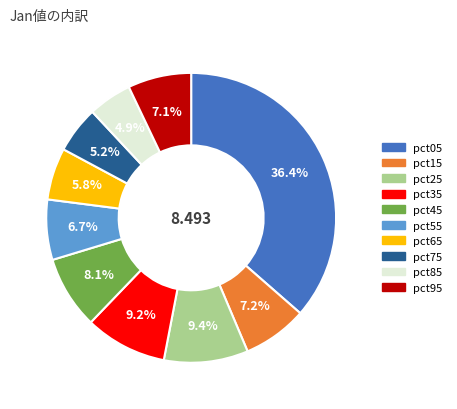

To the nearest percent, what is the difference between the largest and smallest slice percentages?

32%